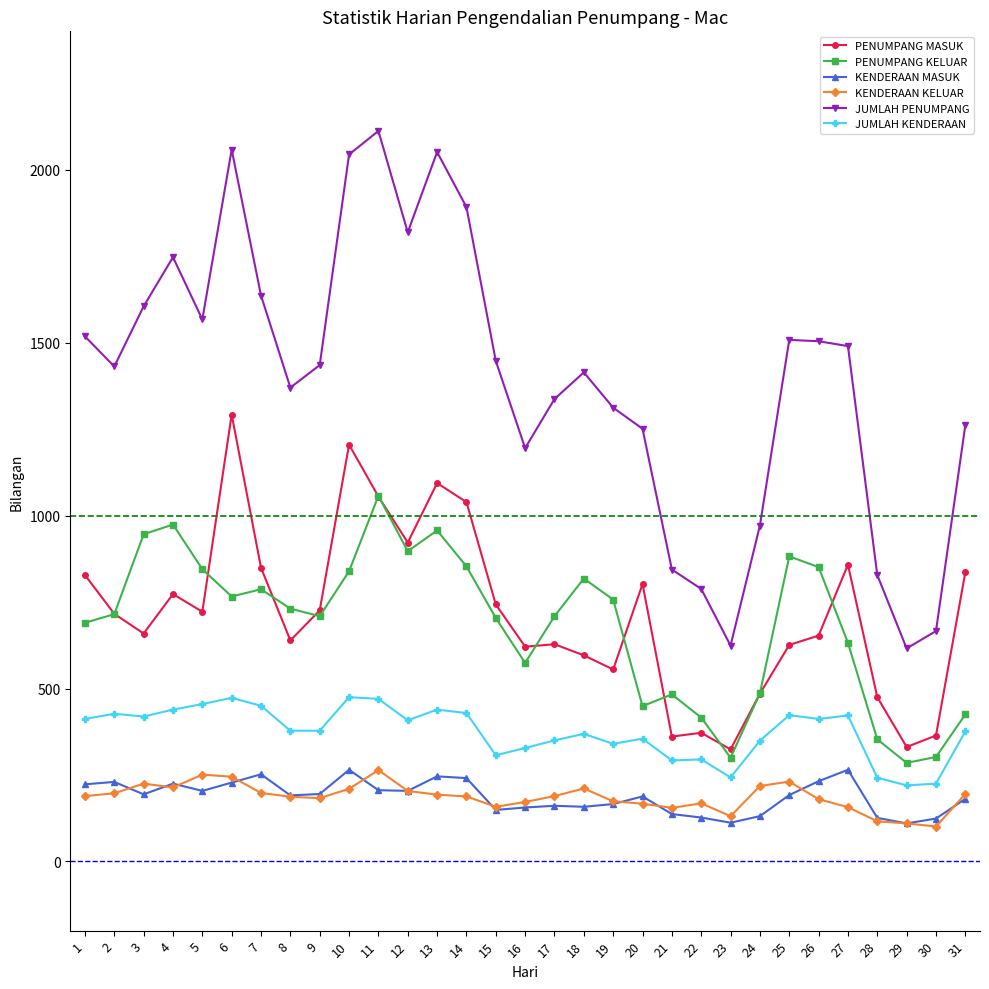

What are all the series names shown in the legend?

PENUMPANG MASUK, PENUMPANG KELUAR, KENDERAAN MASUK, KENDERAAN KELUAR, JUMLAH PENUMPANG, JUMLAH KENDERAAN